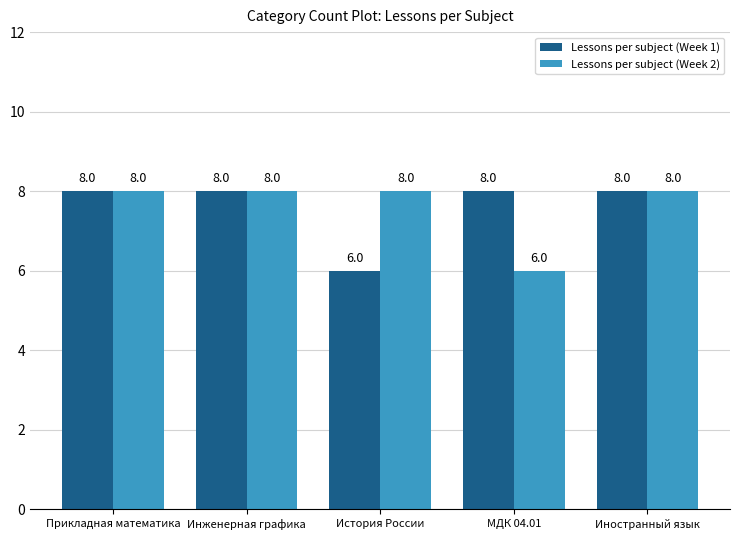

How many Lessons per subject (Week 2) values are between 8 and 9?

4